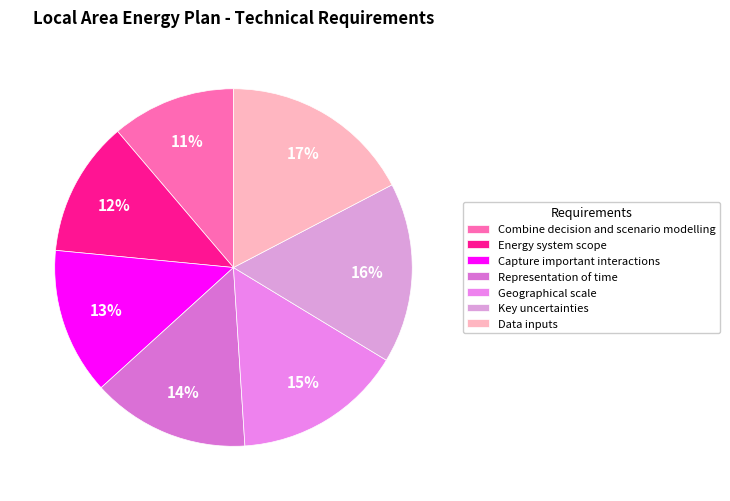

Approximately how many times larger is the value at Capture important interactions compared to Combine decision and scenario modelling?

1.2